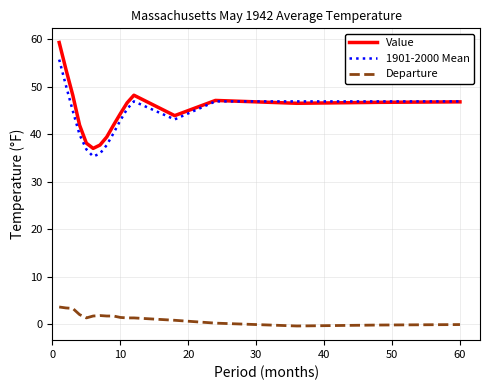

In Value, how many points are higher than both neighbors (excluding endpoints)?

2